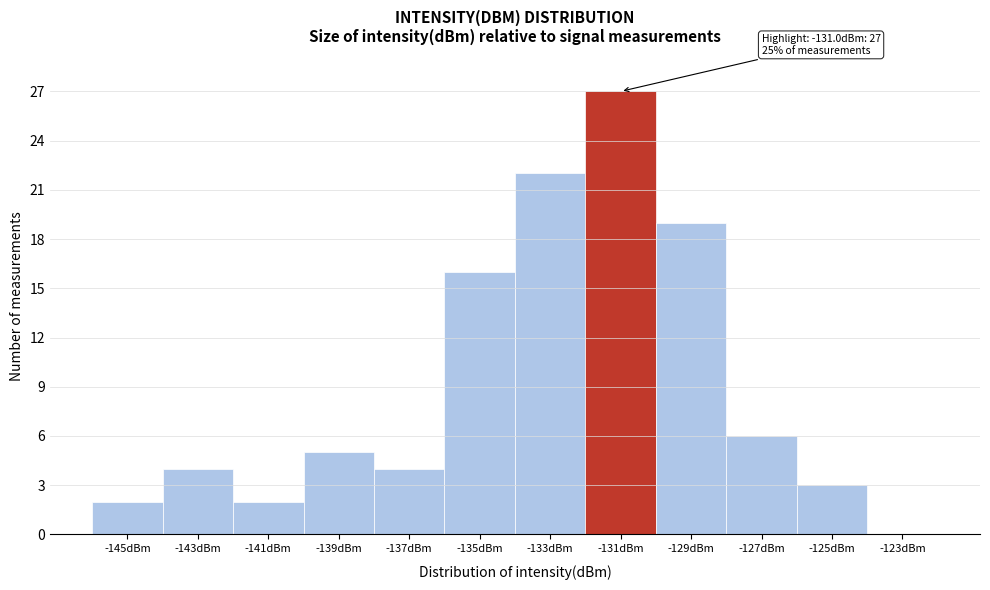

Reading left to right, extract all data points from this chart.

-145dBm=2	-143dBm=4	-141dBm=2	-139dBm=5	-137dBm=4	-135dBm=16	-133dBm=22	-131dBm=27	-129dBm=19	-127dBm=6	-125dBm=3	-123dBm=0